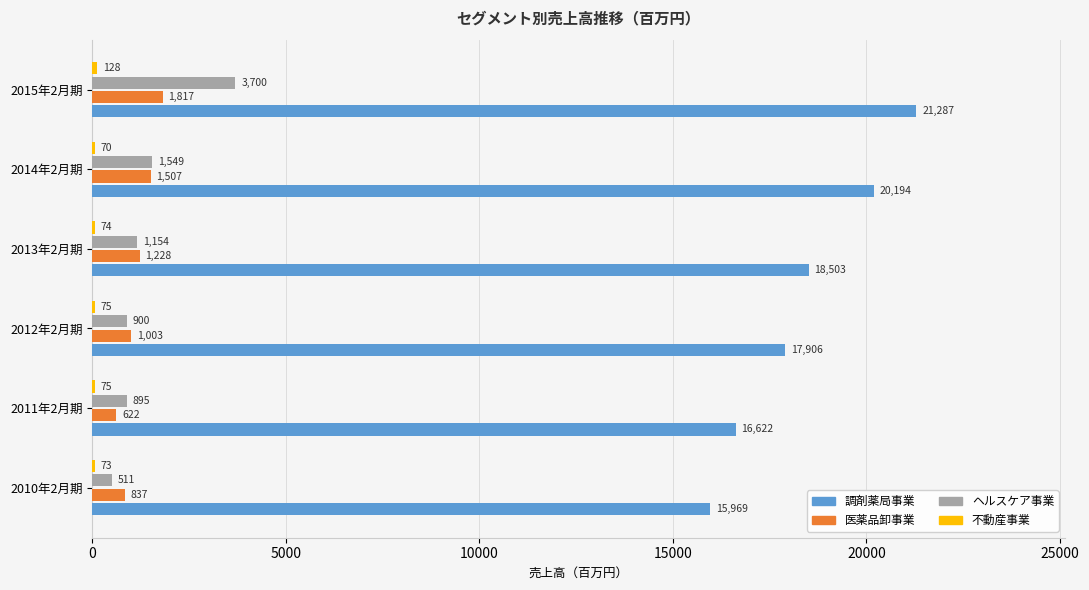

Which series has the largest range (max minus min)?

調剤薬局事業